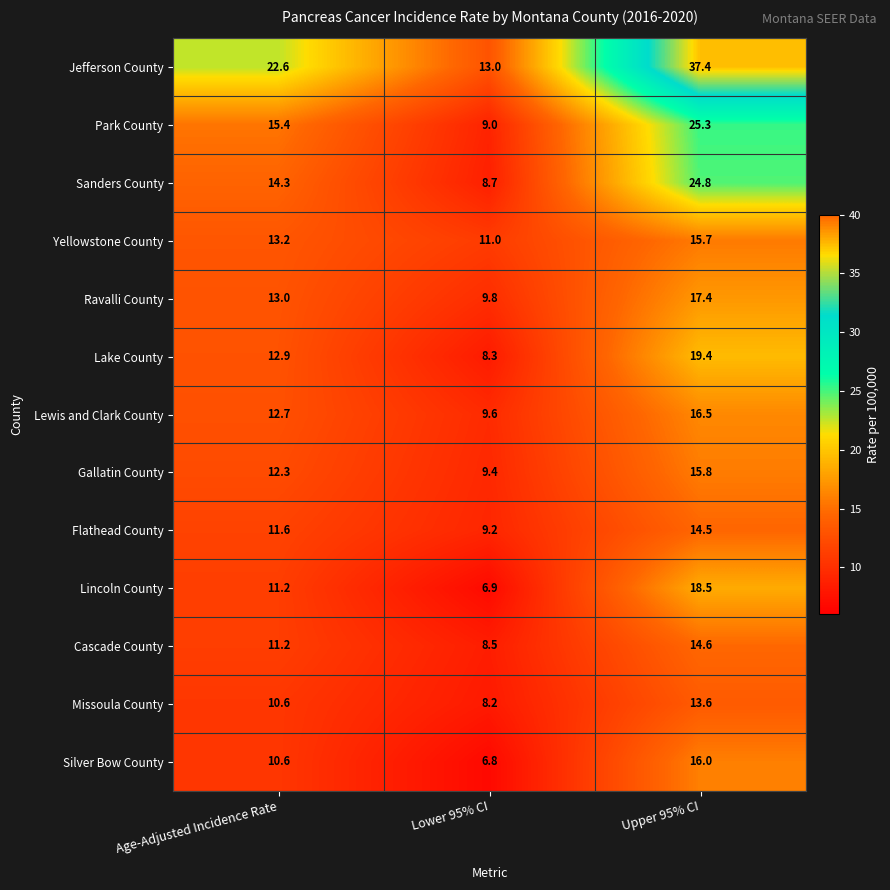

The Cascade County series shows 8.5 at Lower 95% CI. True or false?

True